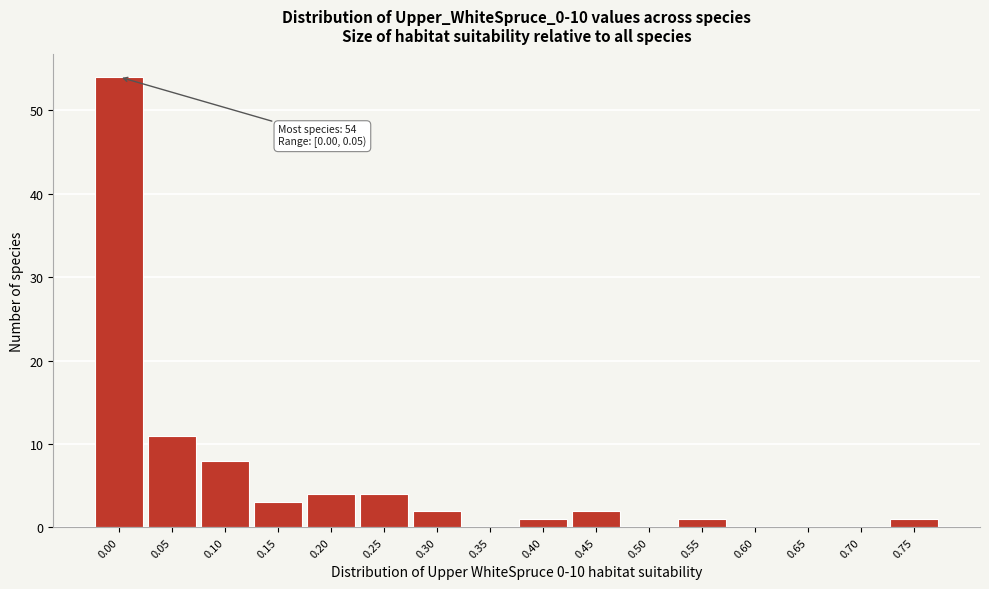

Reading left to right, what are all the values shown in this chart?

0.00=54	0.05=11	0.10=8	0.15=3	0.20=4	0.25=4	0.30=2	0.35=0	0.40=1	0.45=2	0.50=0	0.55=1	0.60=0	0.65=0	0.70=0	0.75=1